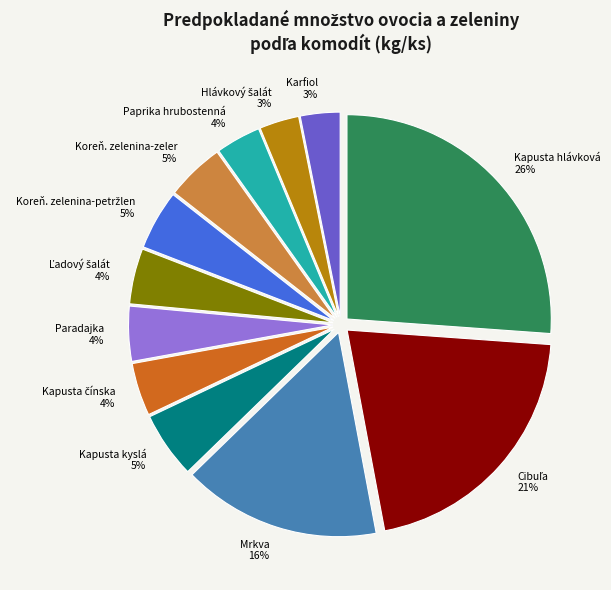

Is it true that Paradajka is 4% of the pie?

True